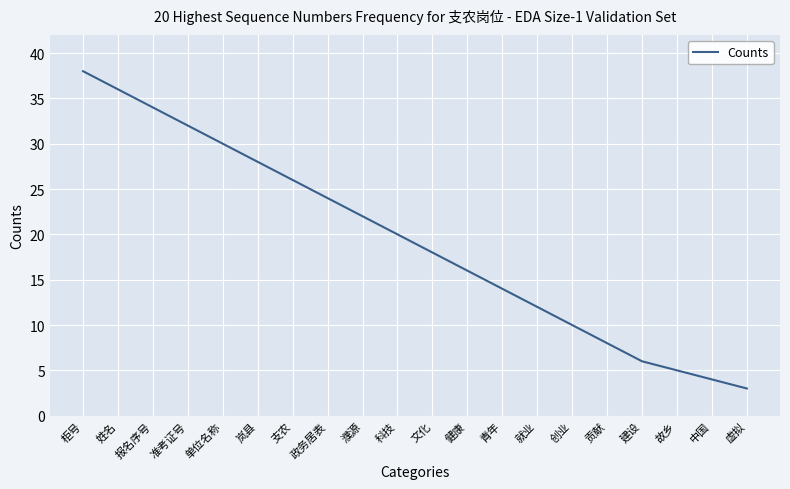

Is it true that the value at 虚拟 is 5?

False